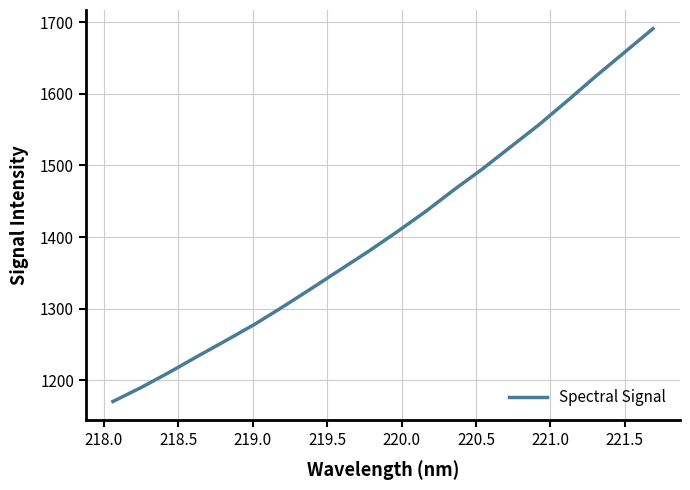

True or false: there are more than 0 points higher than both neighbors.

False